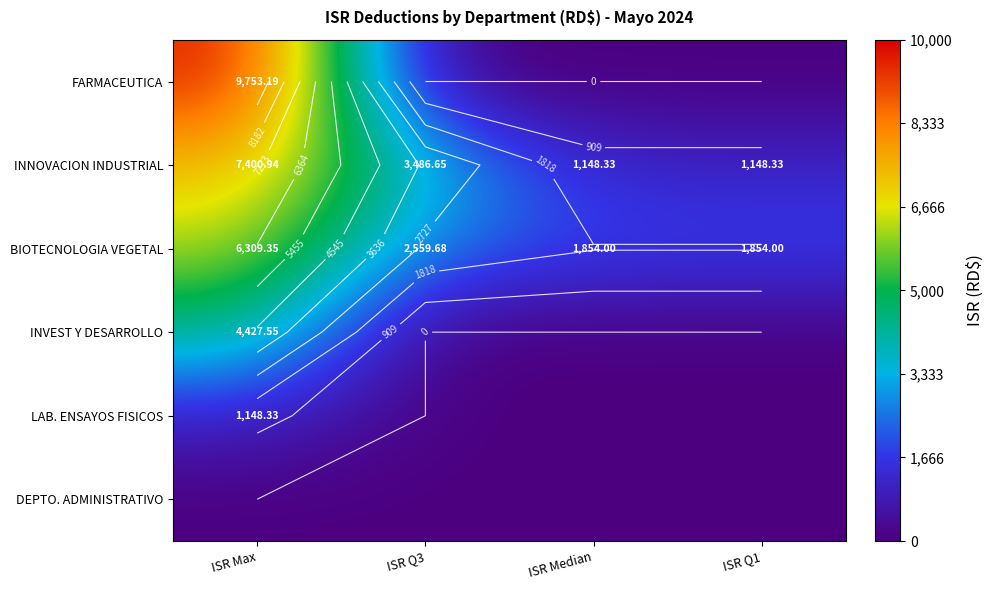

True or false: BIOTECNOLOGIA VEGETAL has a value of 6309.4 at ISR Max.

True